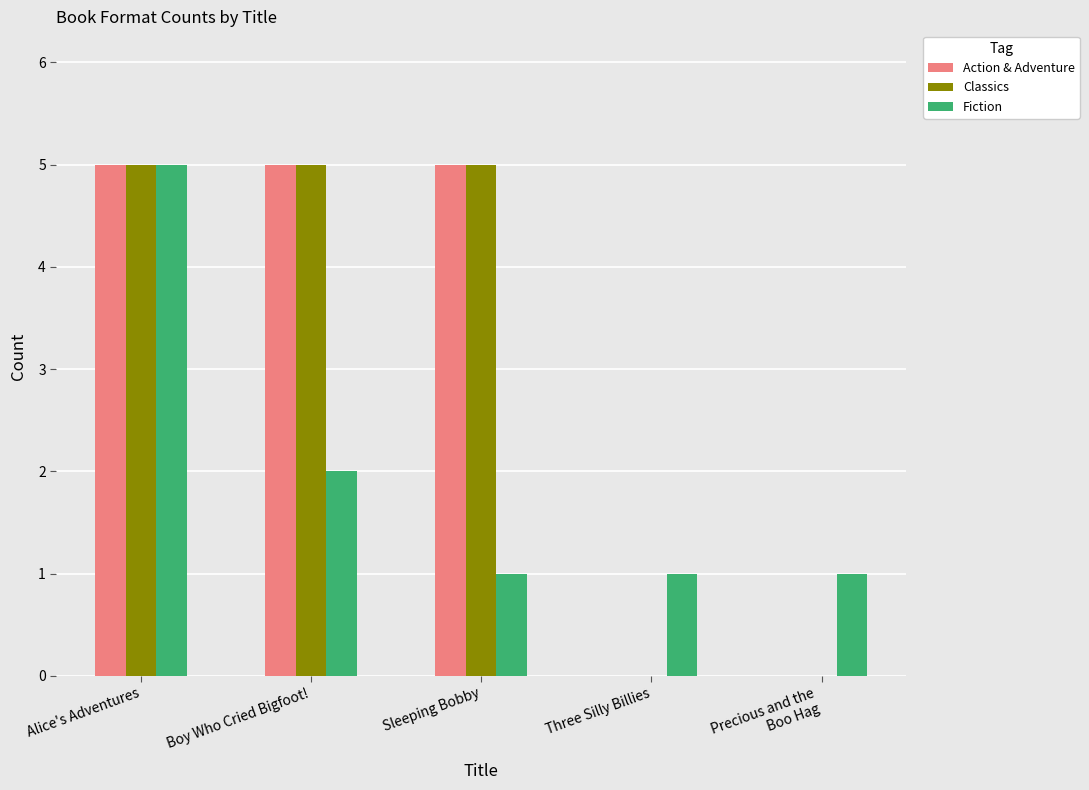

Between Alice's Adventures and Boy Who Cried Bigfoot!, which series saw the biggest shift?

Fiction